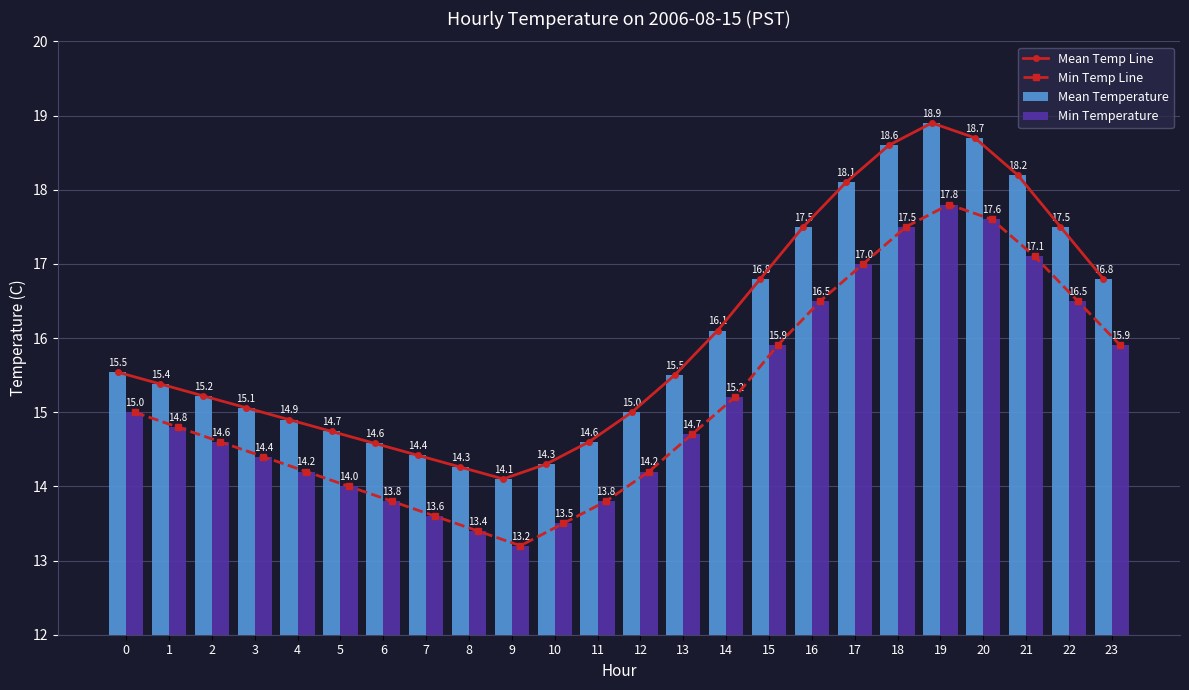

What is the average value of the Min Temp Line series?

15.2